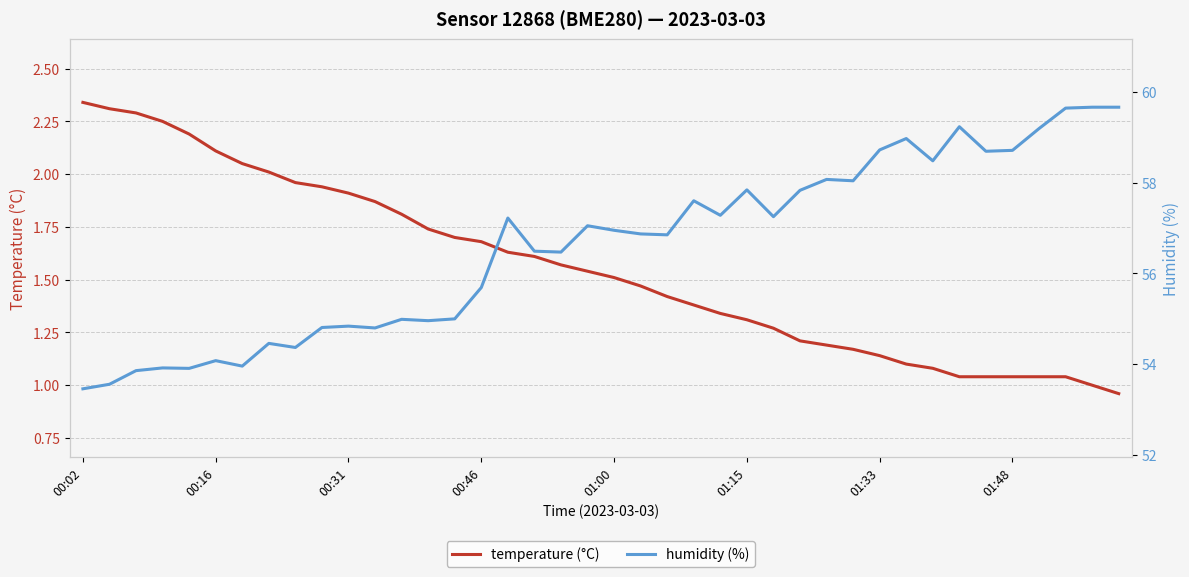

How many distinct data groups are displayed?

2